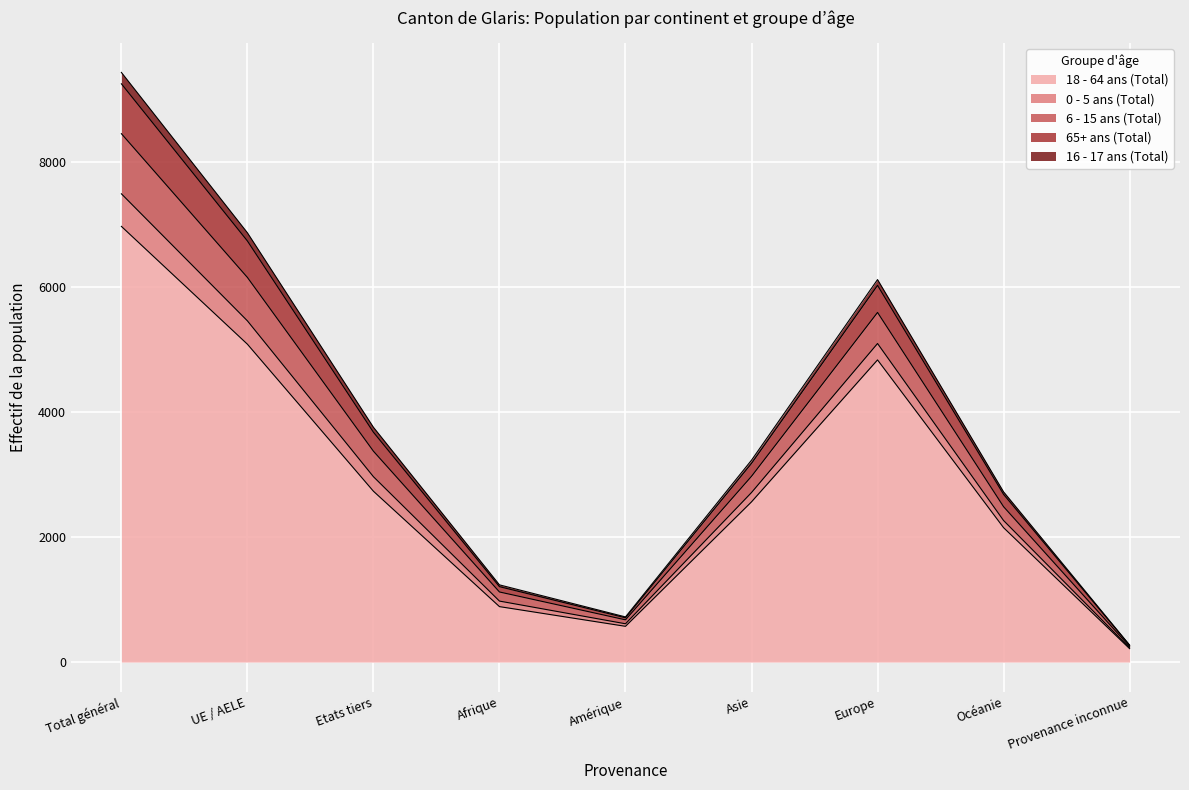

Where does the 6 - 15 ans (Total) series first go above 75?

Total général